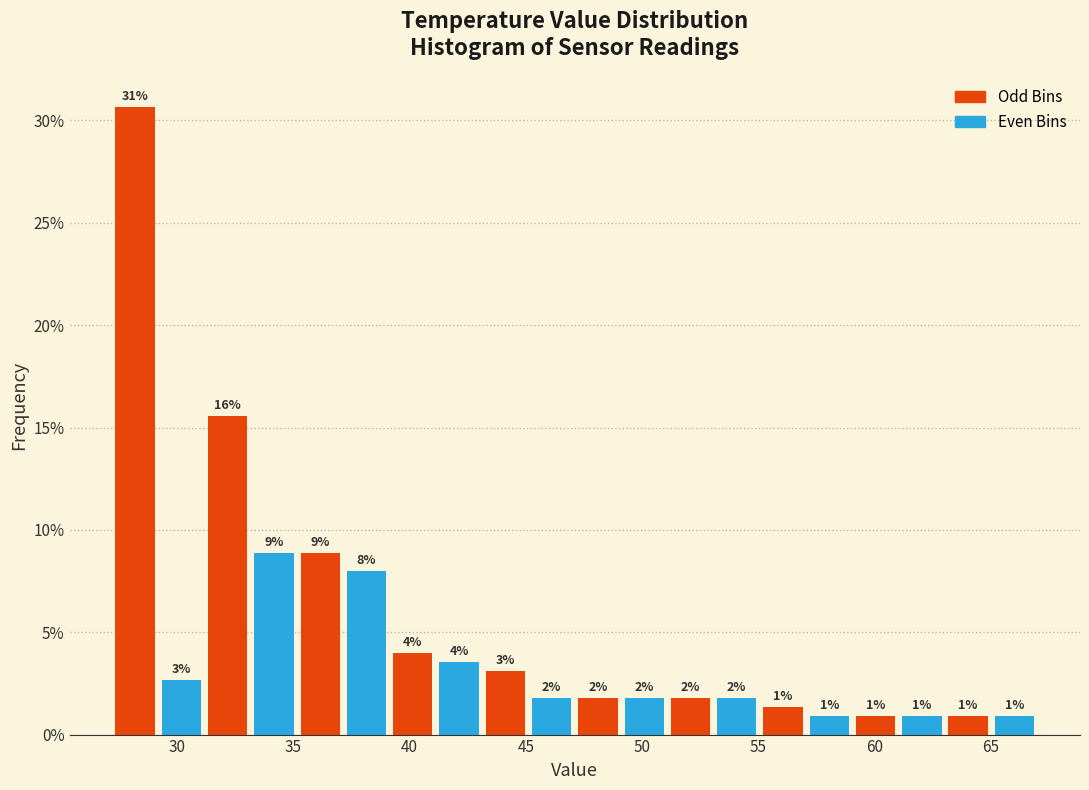

Read against the x-axis, roughly where is the centre of the tallest bar?

28.0